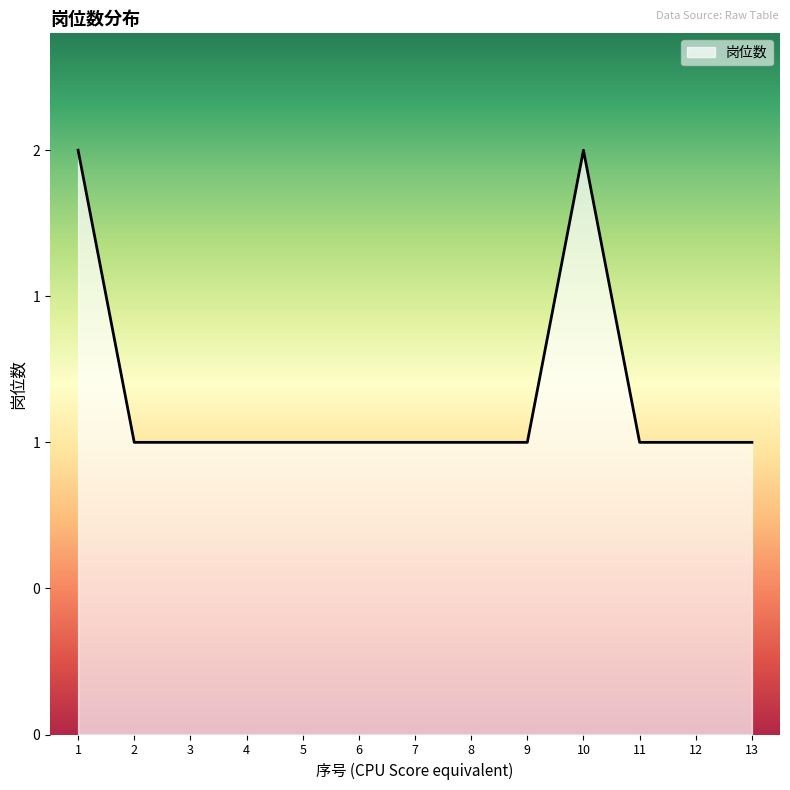

Does the chart display data point markers on the line(s)?

No